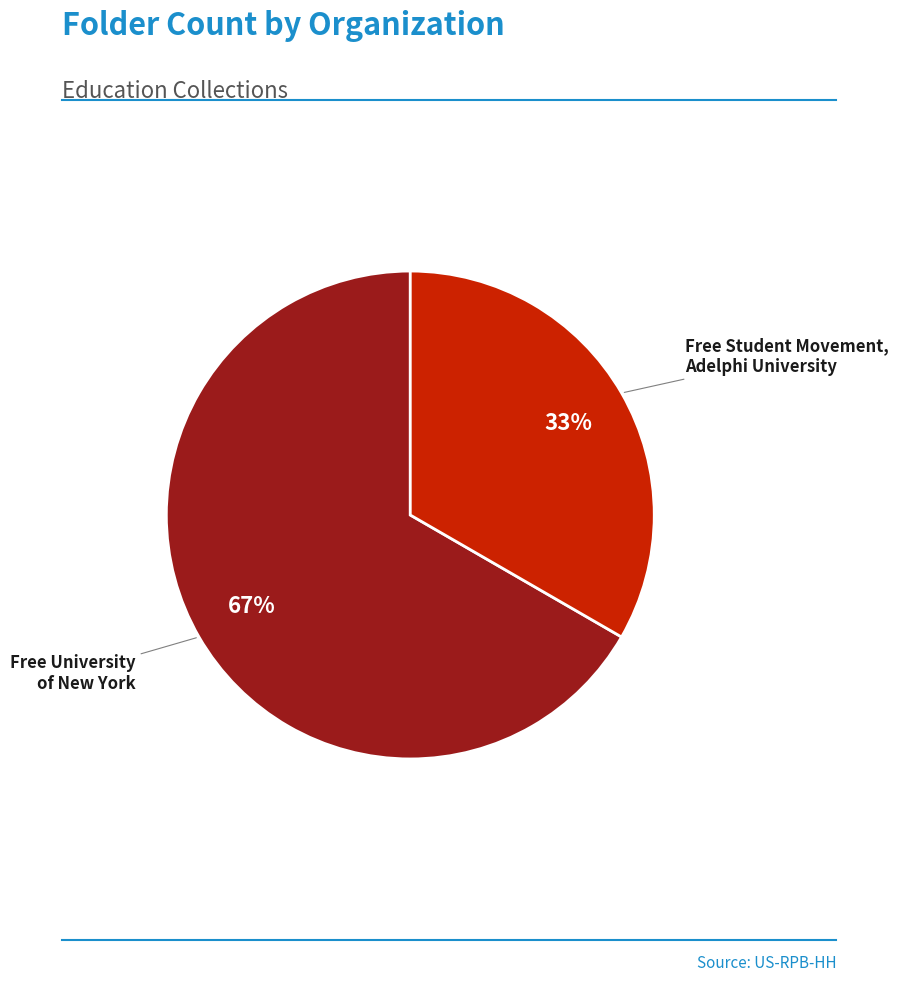

Does any single category account for the majority?

Yes